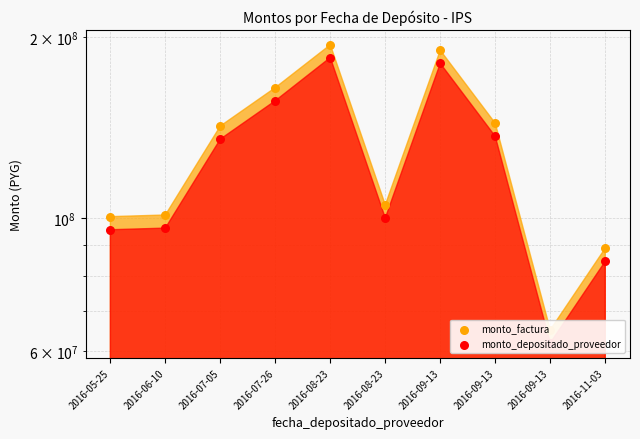

Which series has the largest Y range (max minus min)?

monto_factura